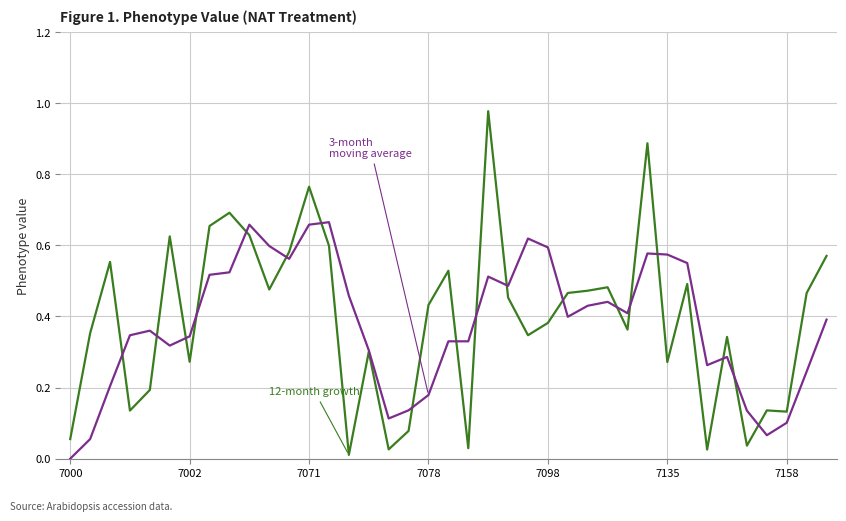

Which category has the highest value across all series?

21